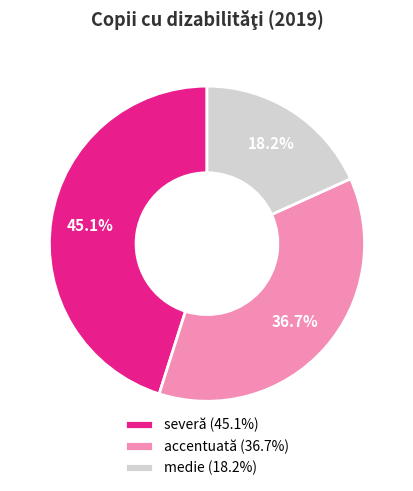

How many segments does this pie chart have?

3